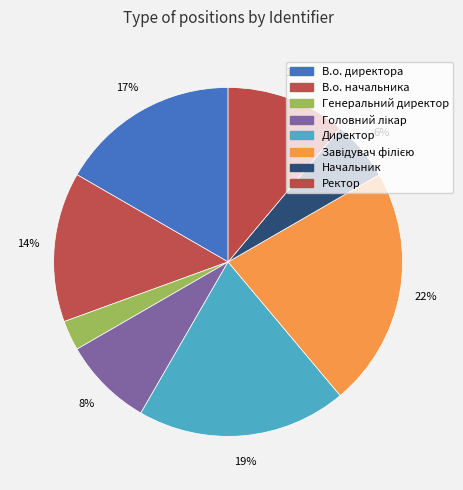

How many slices are in this pie chart?

8